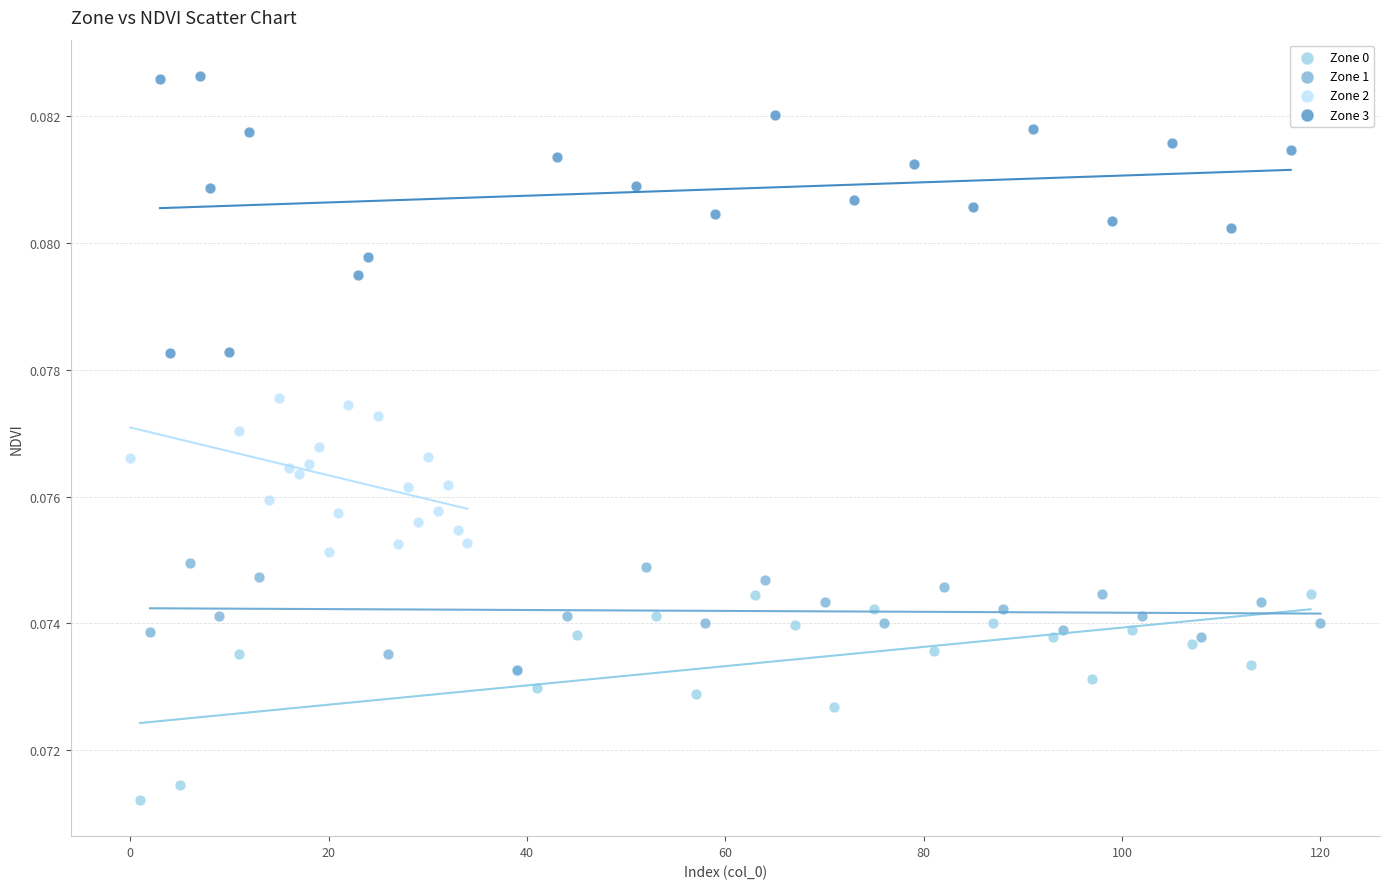

Which series has the largest Y range (max minus min)?

Zone 3